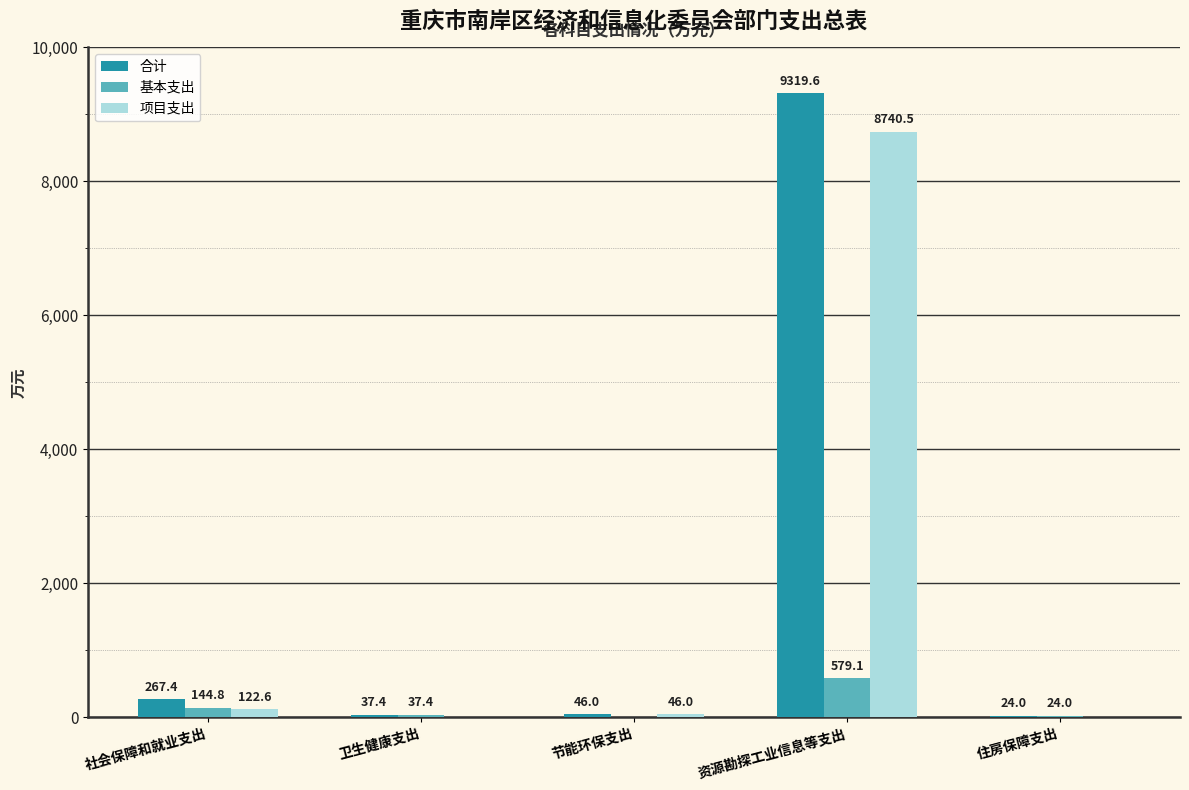

Which series has the largest total across all categories?

合计